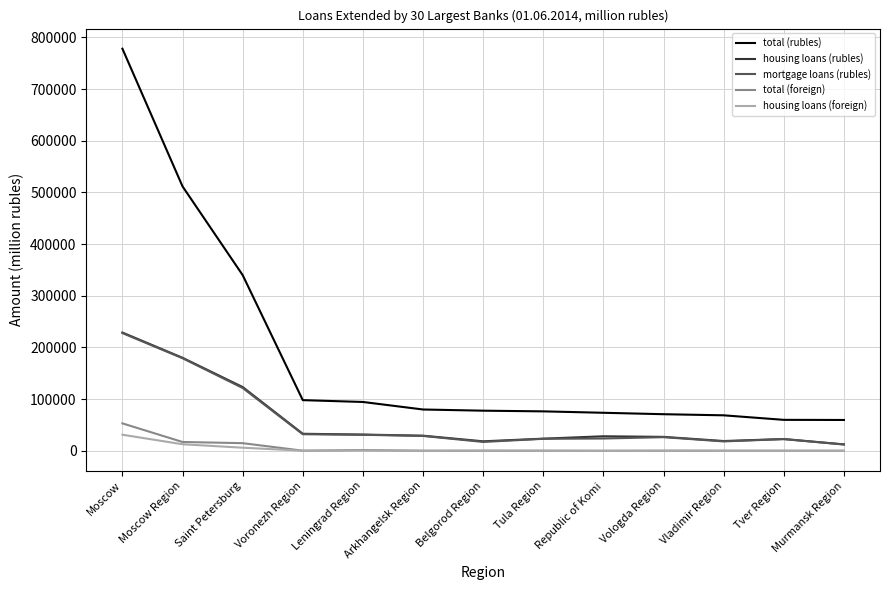

True or false: total (rubles) and mortgage loans (rubles) intersect in this chart.

False